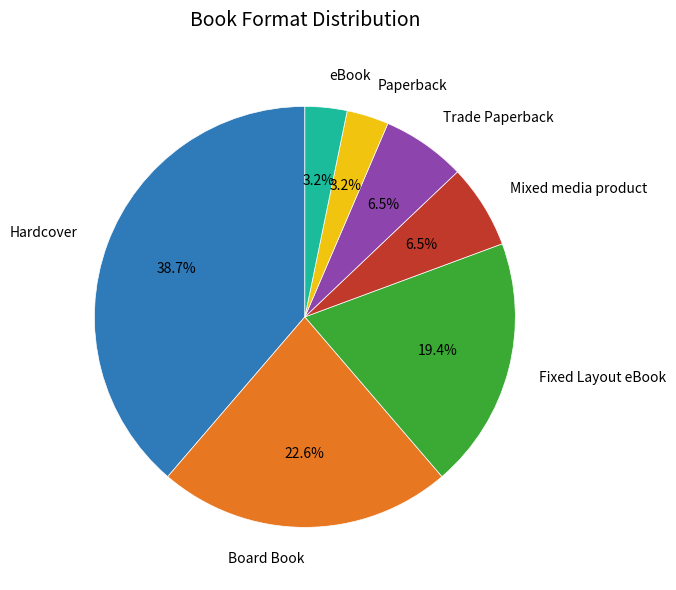

Is there a majority slice in this chart?

No